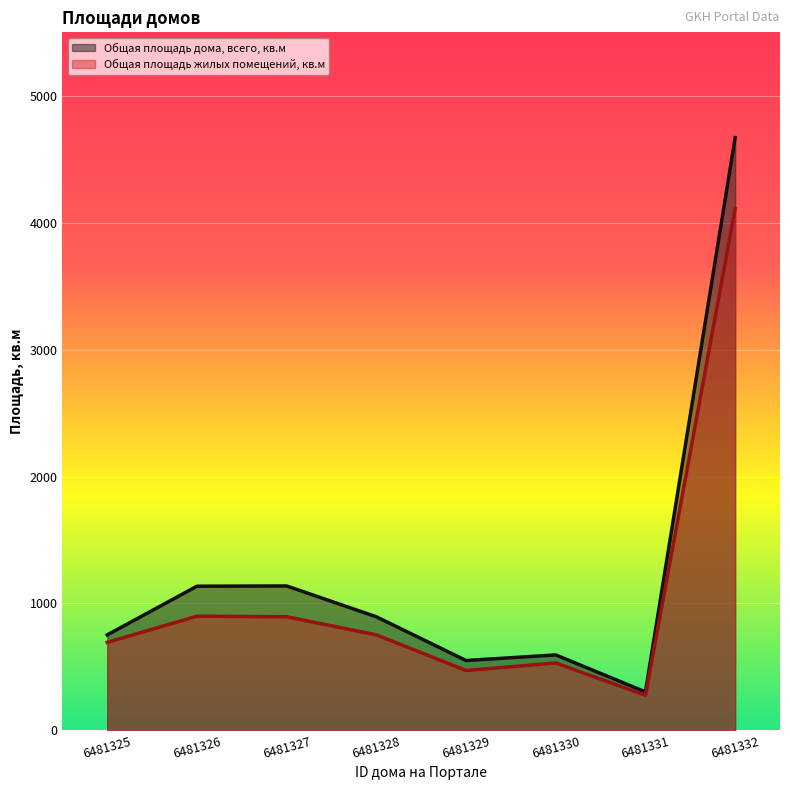

Reading right to left, transcribe all the data shown in this chart.

Общая площадь дома, всего, кв.м: 6481332=4670.1	6481331=303.0	6481330=594.3	6481329=550.2	6481328=894.7	6481327=1137.7	6481326=1135.7	6481325=752.3
Общая площадь жилых помещений, кв.м: 6481332=4110.8	6481331=276.2	6481330=530.9	6481329=471.5	6481328=752.4	6481327=894.9	6481326=899.7	6481325=693.2